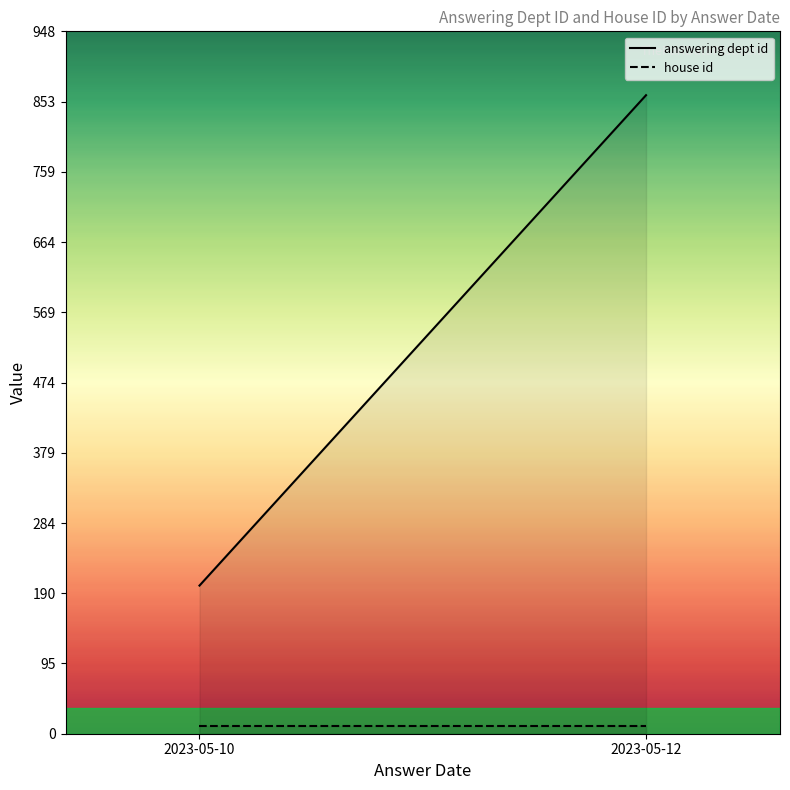

Which series changed the most between 2023-05-10 and 2023-05-12?

answering dept id